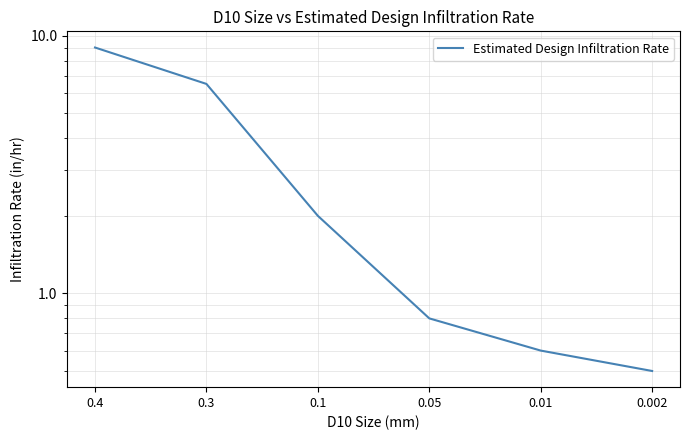

Which has a higher value, 0.01 or 0.002?

0.01